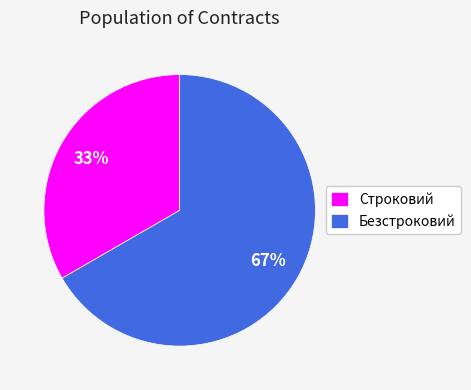

To the nearest percent, what percentage of the pie is Строковий?

33%